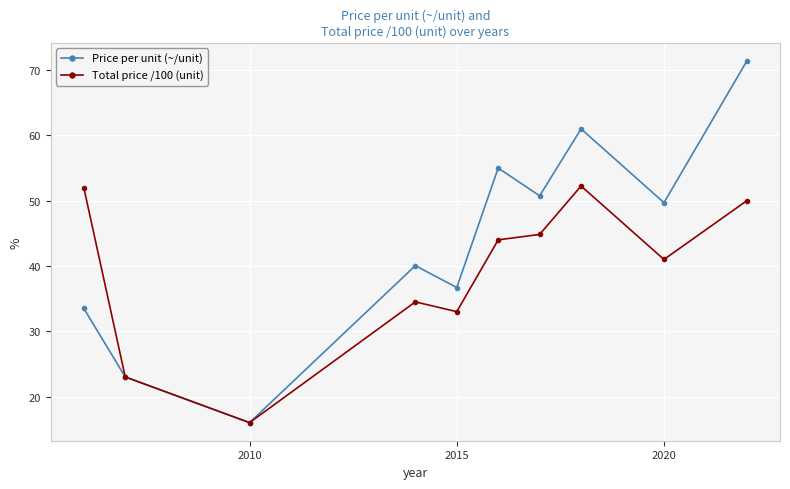

Which series has the widest spread of values?

Price per unit (~/unit)